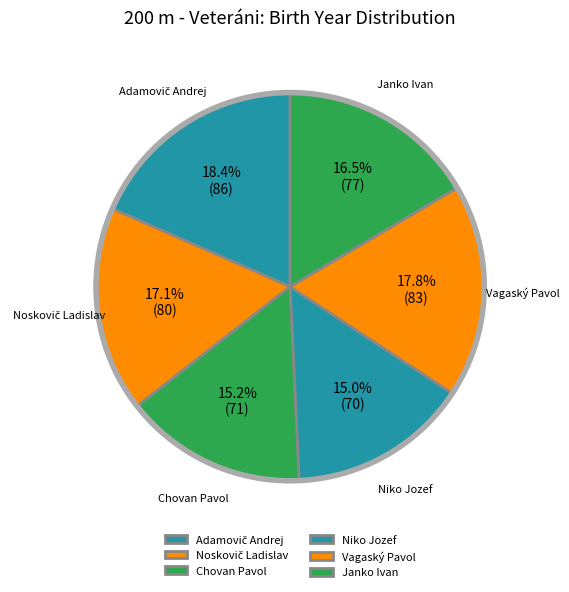

What percentage do Janko Ivan and Vagaský Pavol together represent?

34.3%